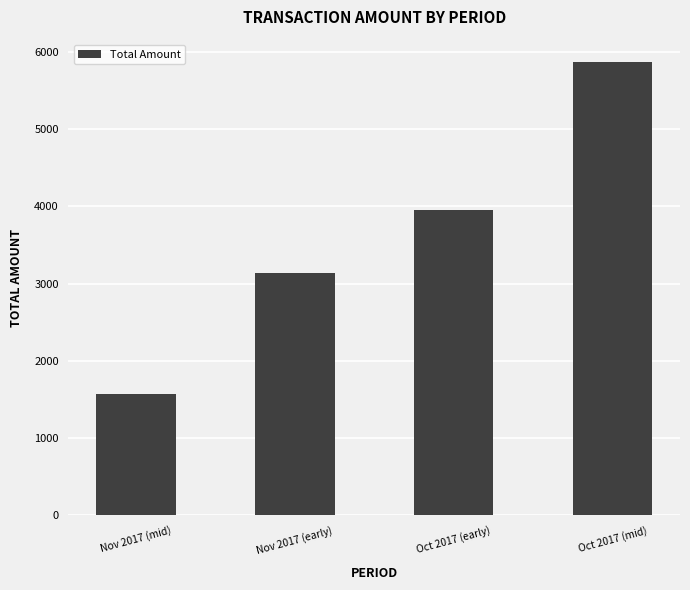

Reading left to right, list all the values displayed in this chart.

Nov 2017 (mid)=1575.1	Nov 2017 (early)=3132.5	Oct 2017 (early)=3954.9	Oct 2017 (mid)=5864.5